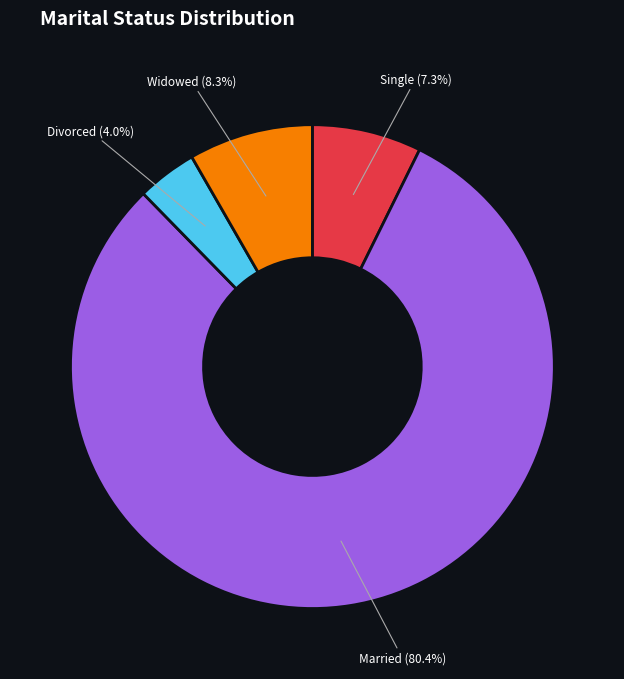

To the nearest percent, what is the combined percentage of Single and Married?

88%